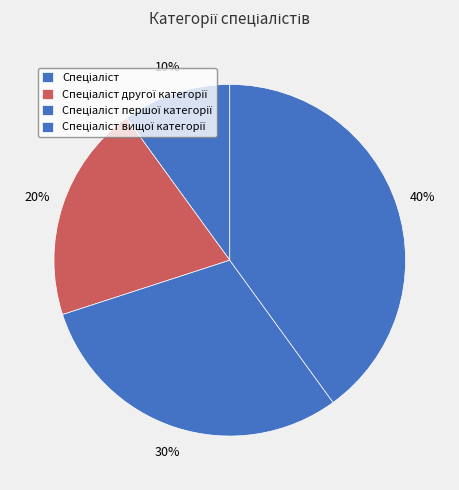

Is Спеціаліст the majority of the pie?

No